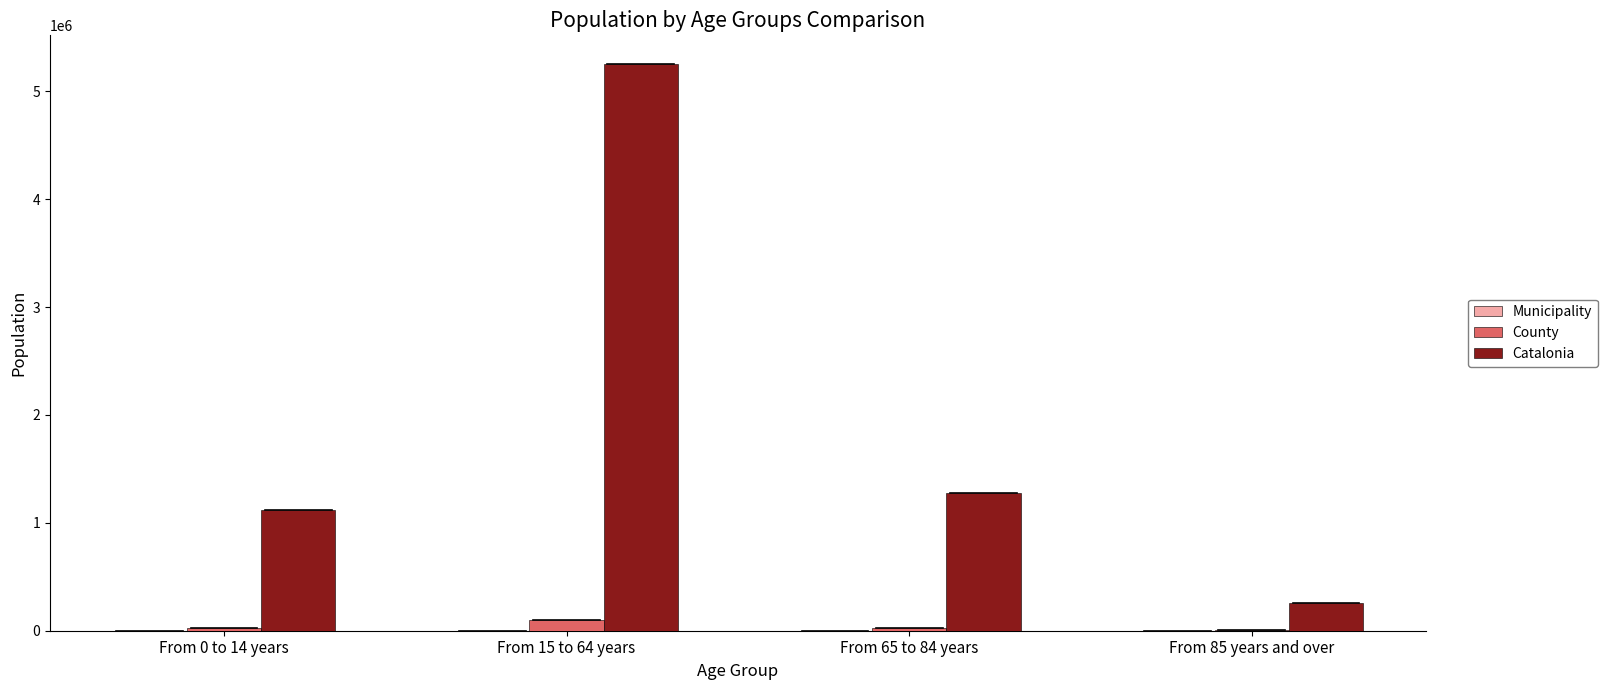

Count the number of data series in this chart.

3